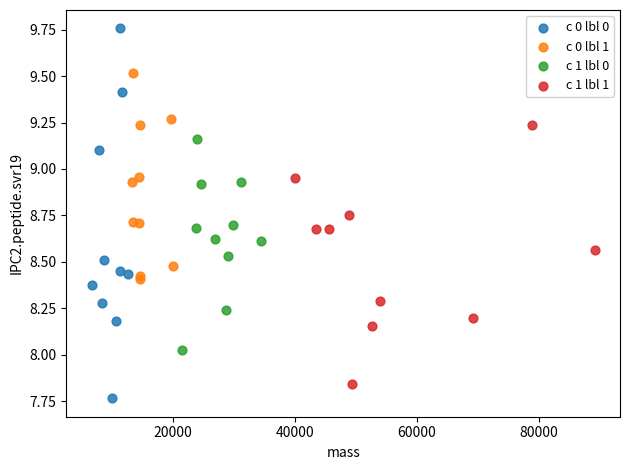

Which series contains the lowest Y value?

c 0 lbl 0